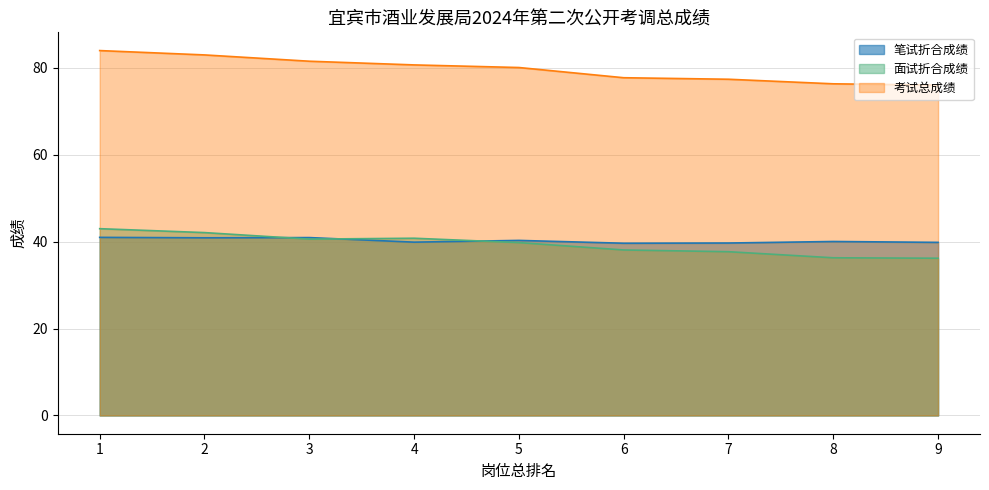

What is the value of the 笔试折合成绩 point at the 5th from the left?

40.3